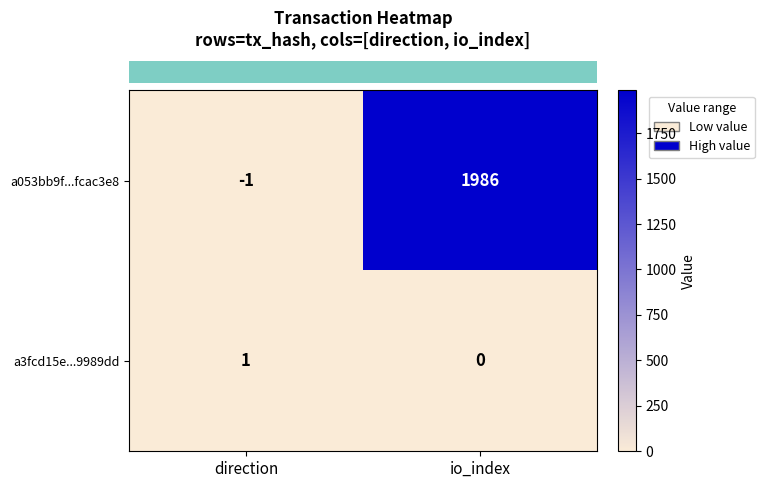

What is the difference between the highest and lowest values at io_index?

1986